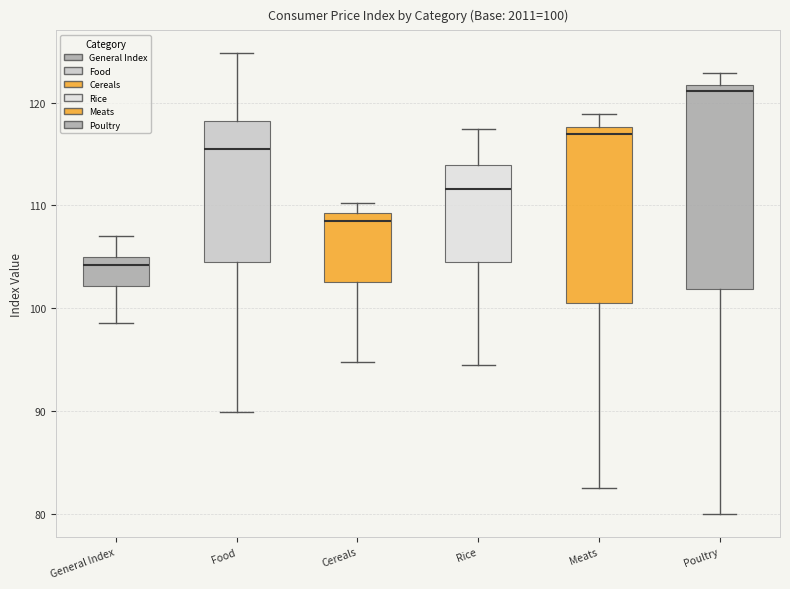

Comparing the boxes themselves (not the whiskers), which one is the tallest?

Poultry